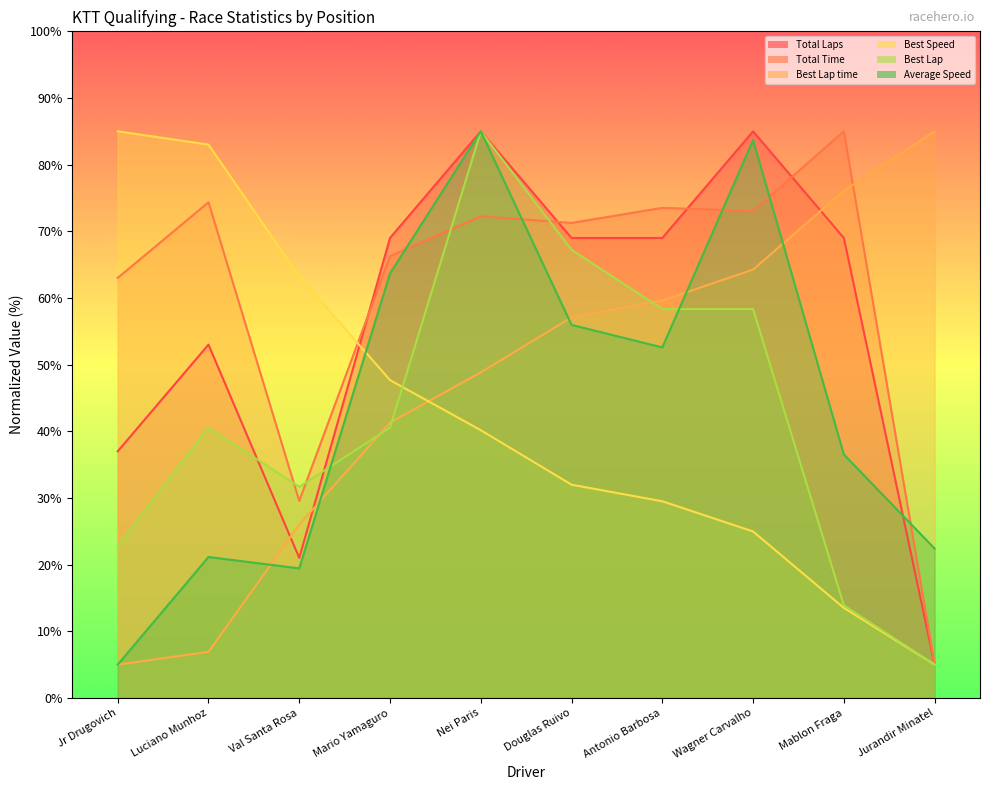

Where do Total Laps and Best Lap time first cross each other?

Luciano Munhoz and Val Santa Rosa